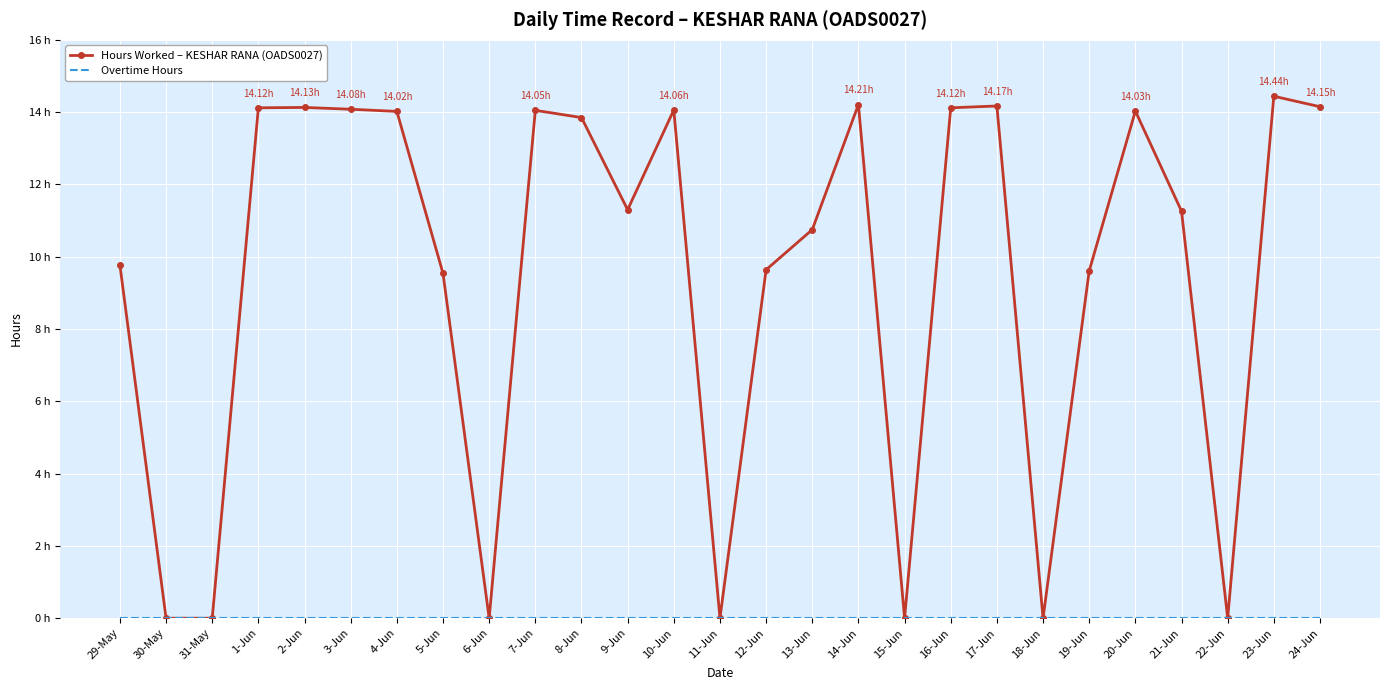

List the labels in order of Hours Worked – KESHAR RANA (OADS0027) value, smallest first.

30-May, 31-May, 6-Jun, 11-Jun, 15-Jun, 18-Jun, 22-Jun, 5-Jun, 19-Jun, 12-Jun, 29-May, 13-Jun, 21-Jun, 9-Jun, 8-Jun, 4-Jun, 20-Jun, 7-Jun, 10-Jun, 3-Jun, 1-Jun, 16-Jun, 2-Jun, 24-Jun, 17-Jun, 14-Jun, 23-Jun